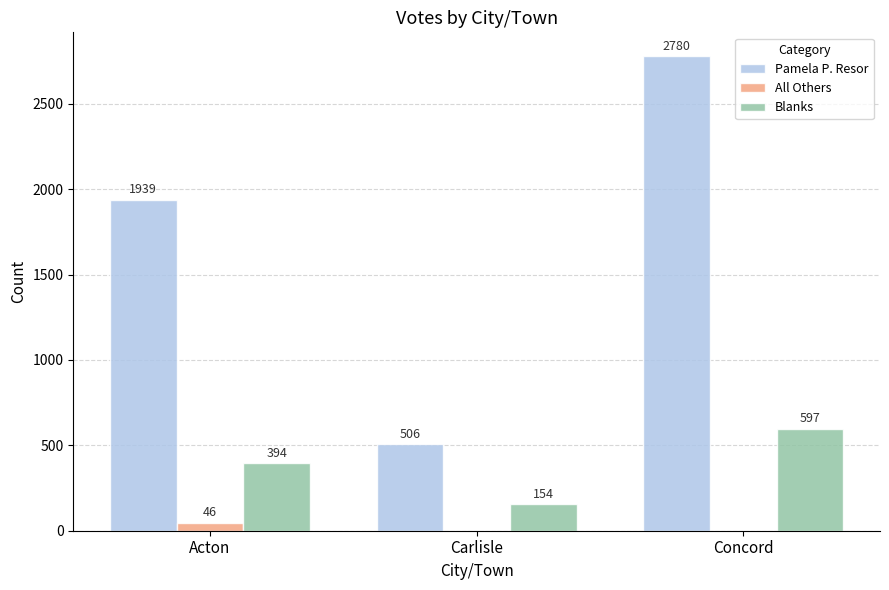

Where is Pamela P. Resor nearest to the value 1643?

Acton